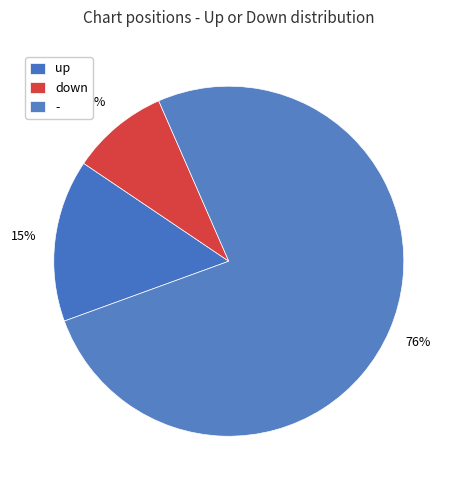

Is it true that down is 20% of the pie?

False